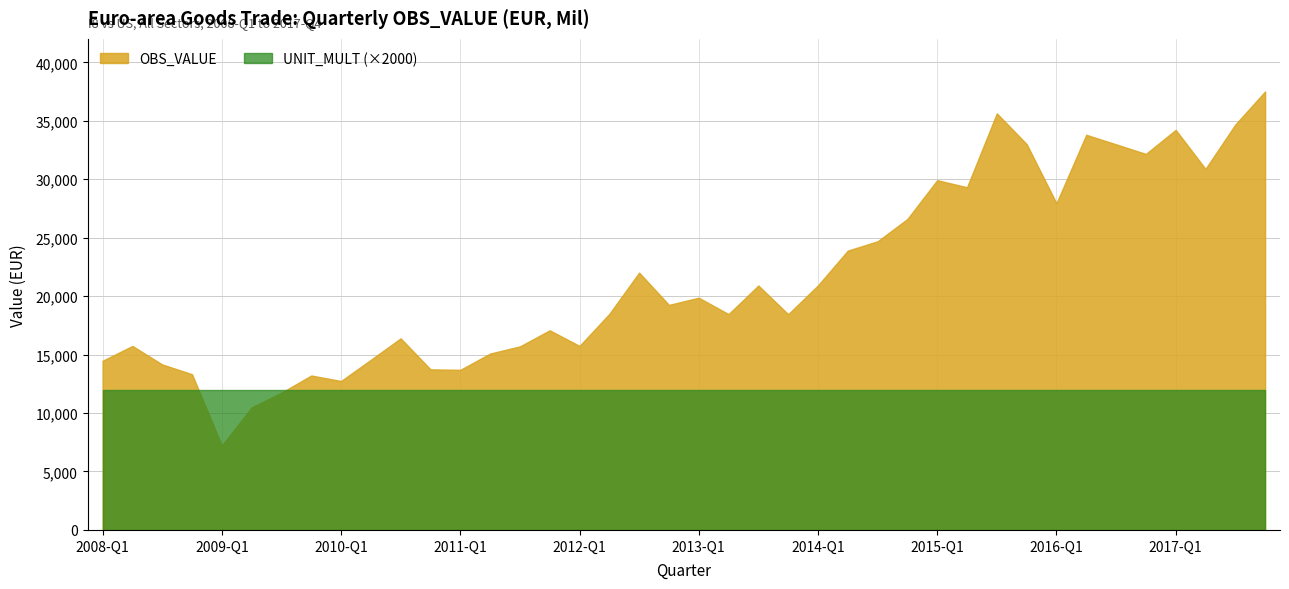

True or false: OBS_VALUE has more than 0 points higher than both neighbors.

True